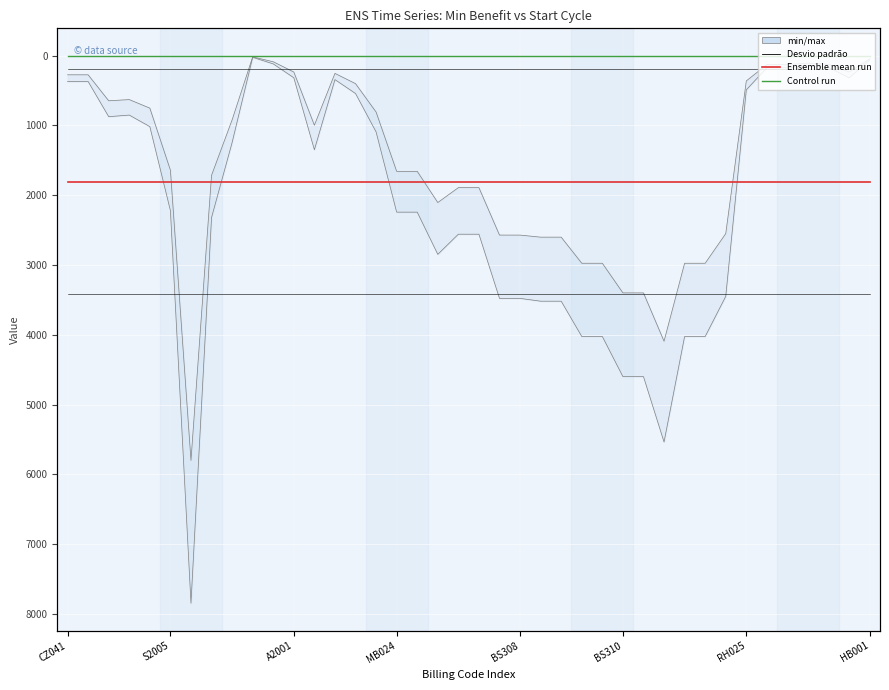

Which category has the highest value in the Control run (STARTCYCLE) series?

CZ041